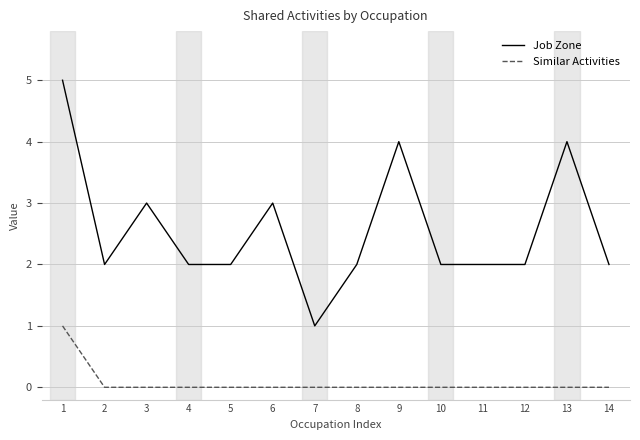

Which series has the widest spread of values?

Job Zone